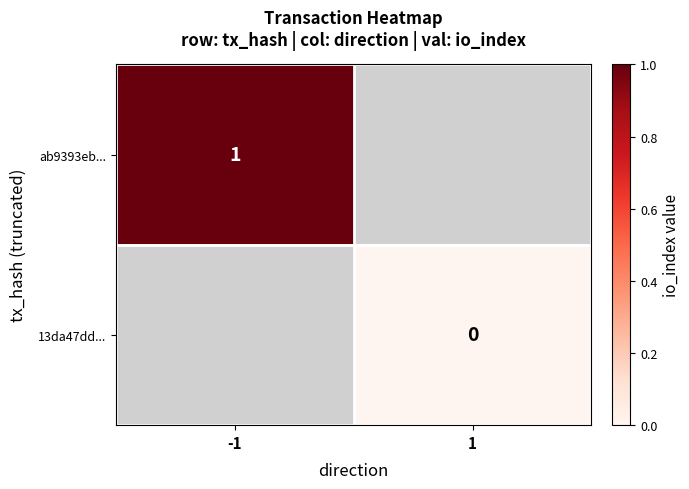

Is the value of ab9393eb... at -1 greater than the value of 13da47dd... at 1?

Yes